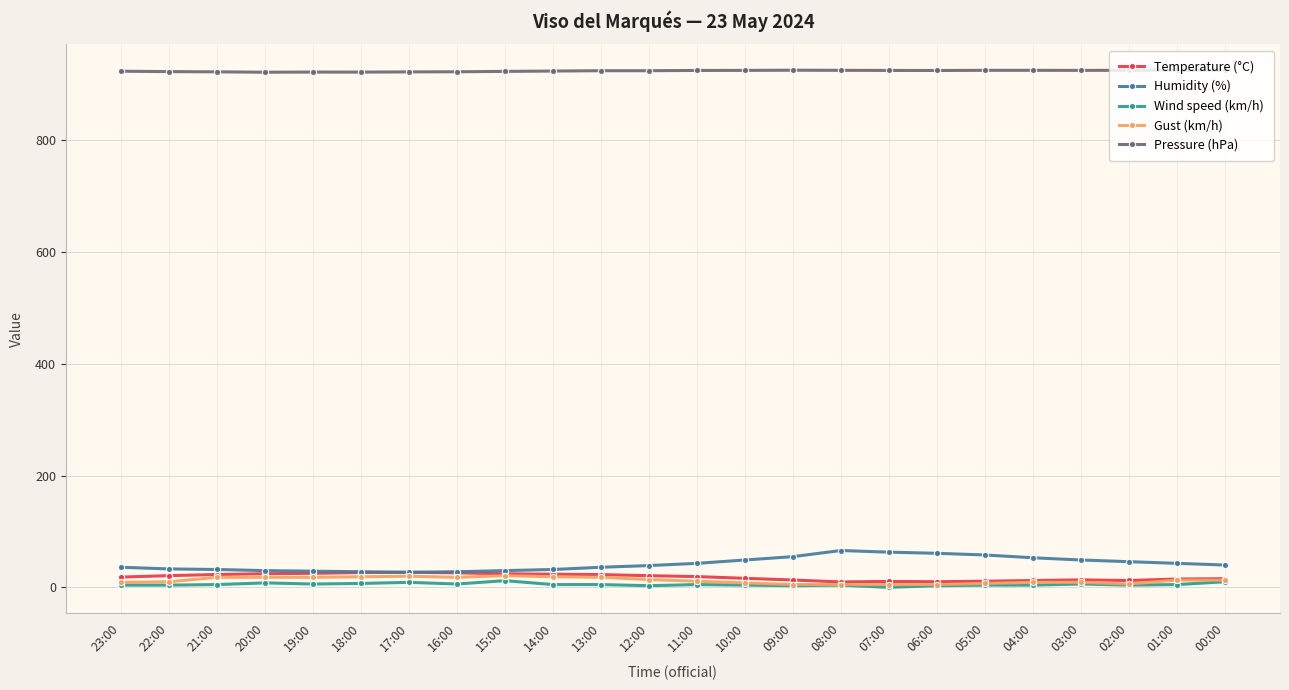

What are all the series names shown in the legend?

Temperature (°C), Humidity (%), Wind speed (km/h), Gust (km/h), Pressure (hPa)